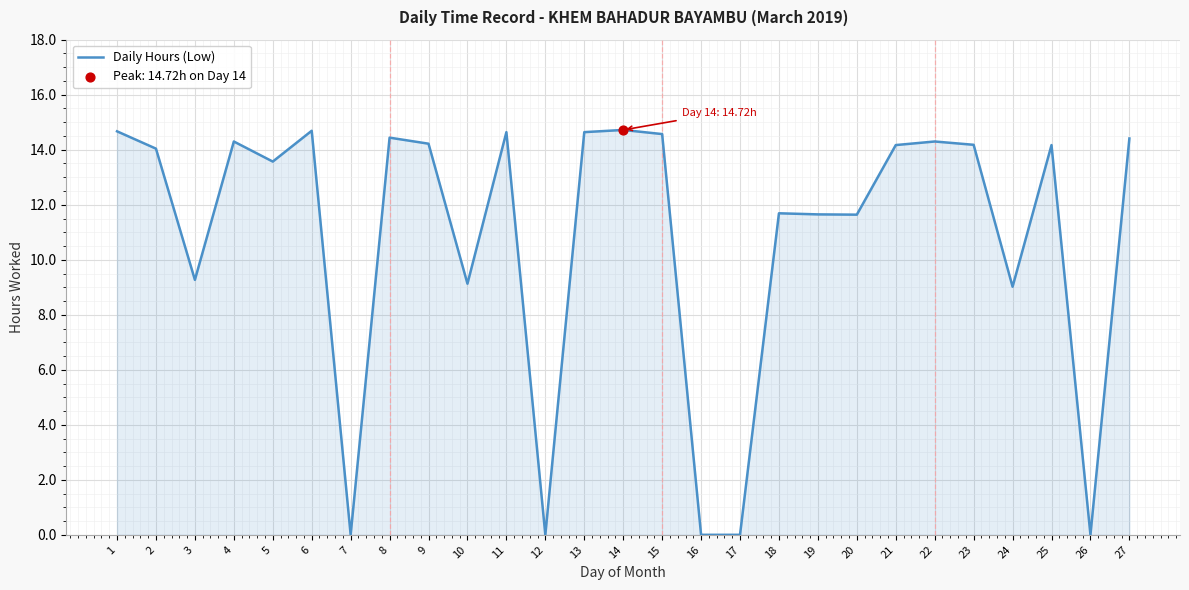

What is the change in value from 8 to 12?

-14.4